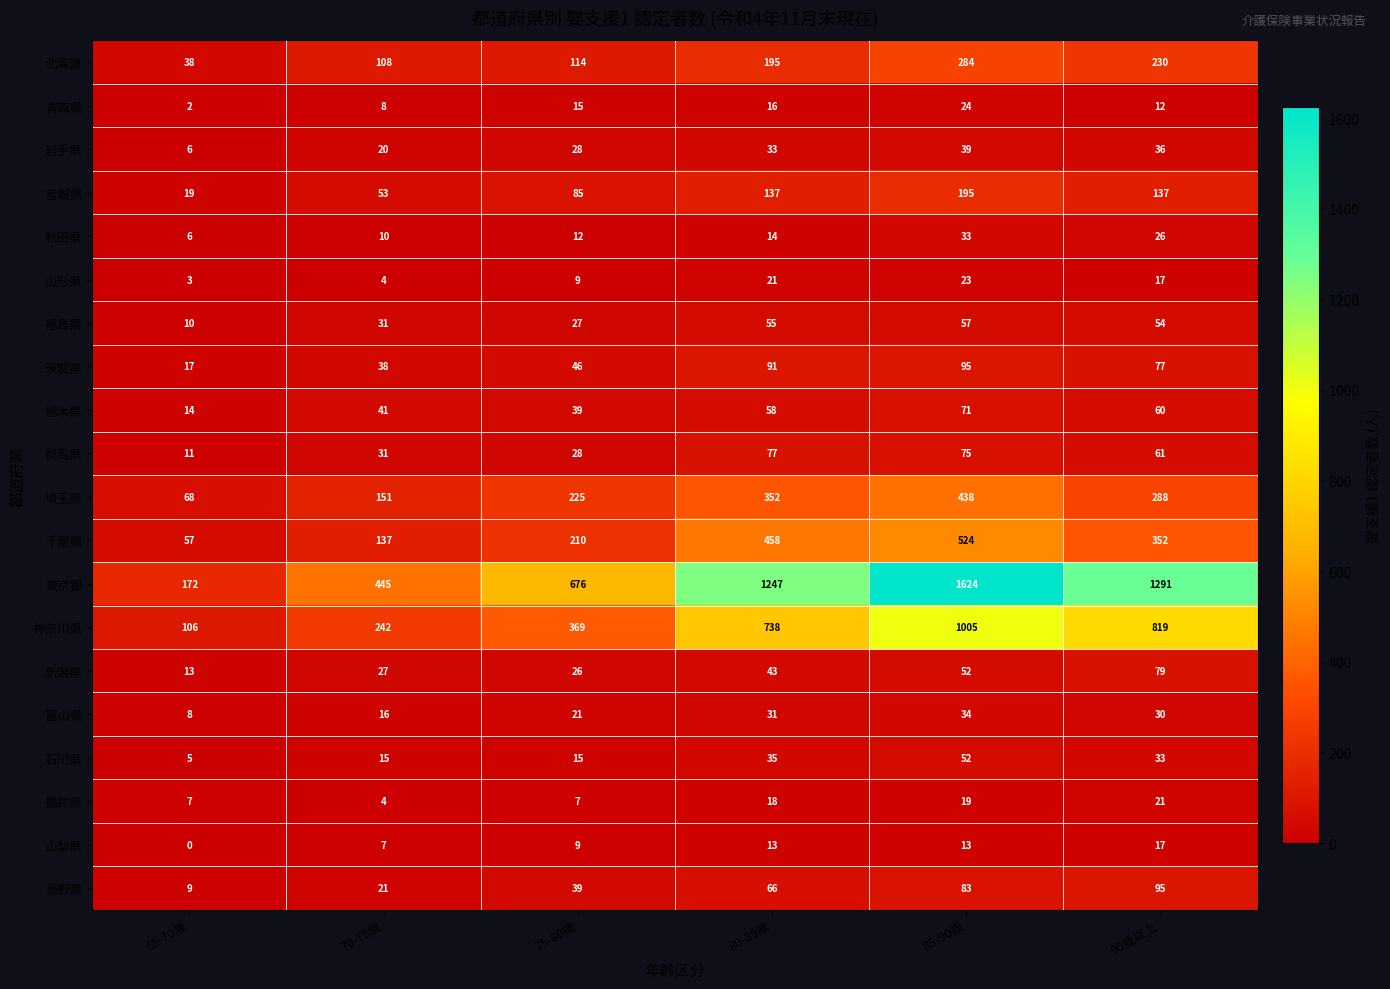

Read the 千葉県 value at 80-85歳, to the nearest 10.

460